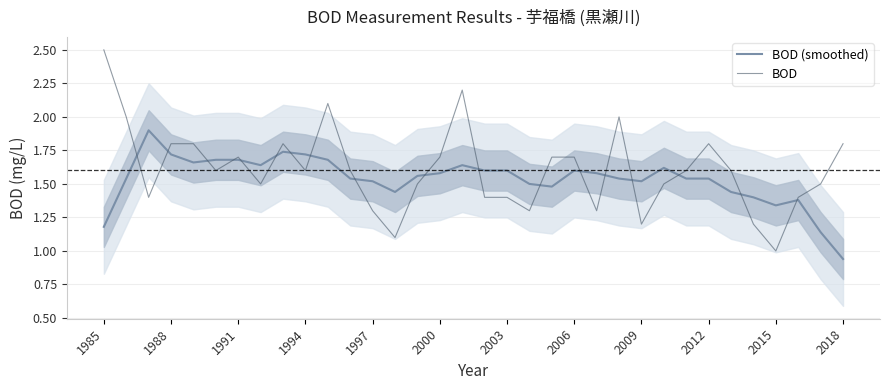

What is the sum of all BOD (smoothed) values?

52.2